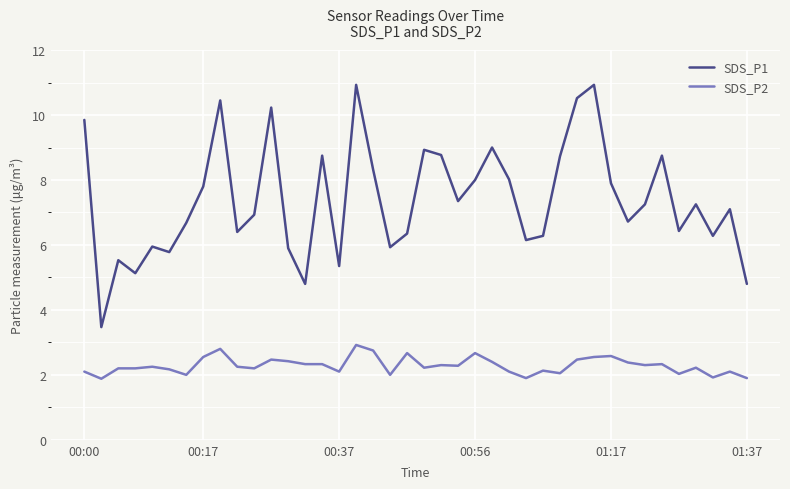

Which series has the largest range (max minus min)?

SDS_P1